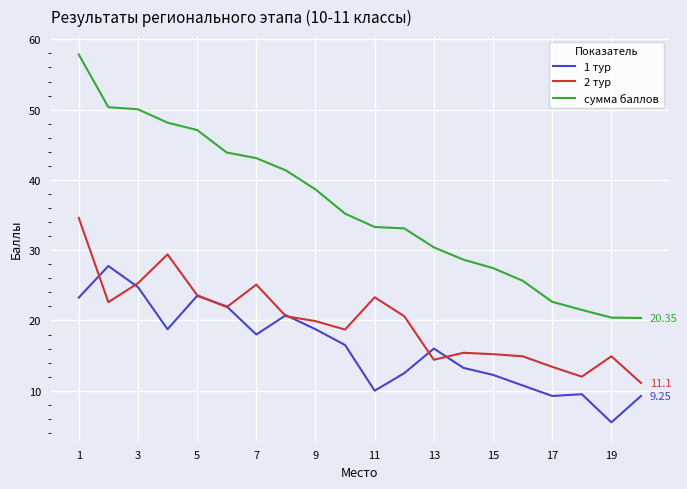

True or false: 1 тур and сумма баллов cross at least once.

False